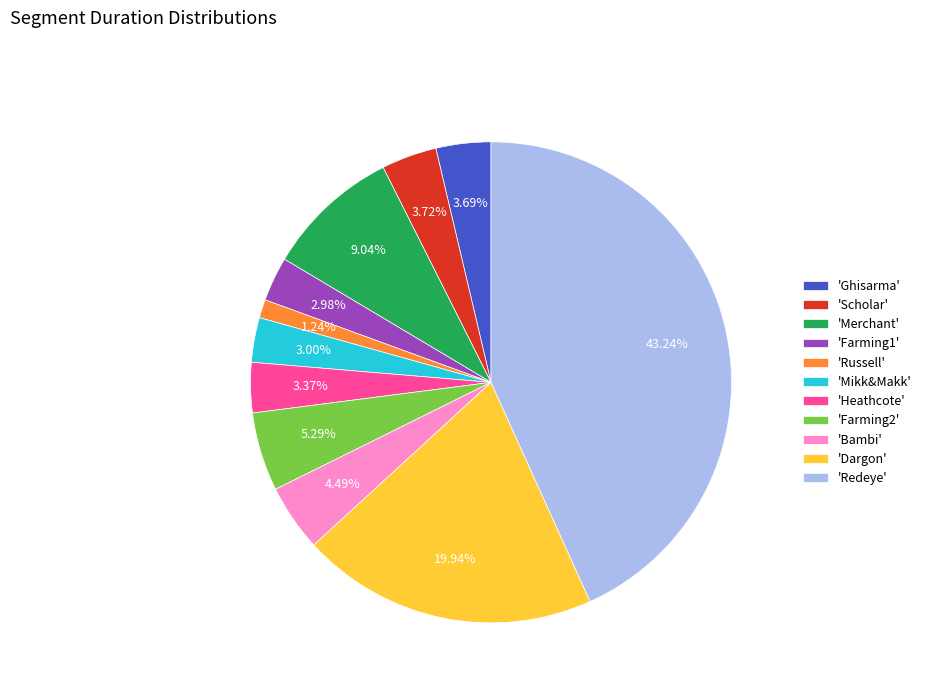

Is there a majority slice in this chart?

No